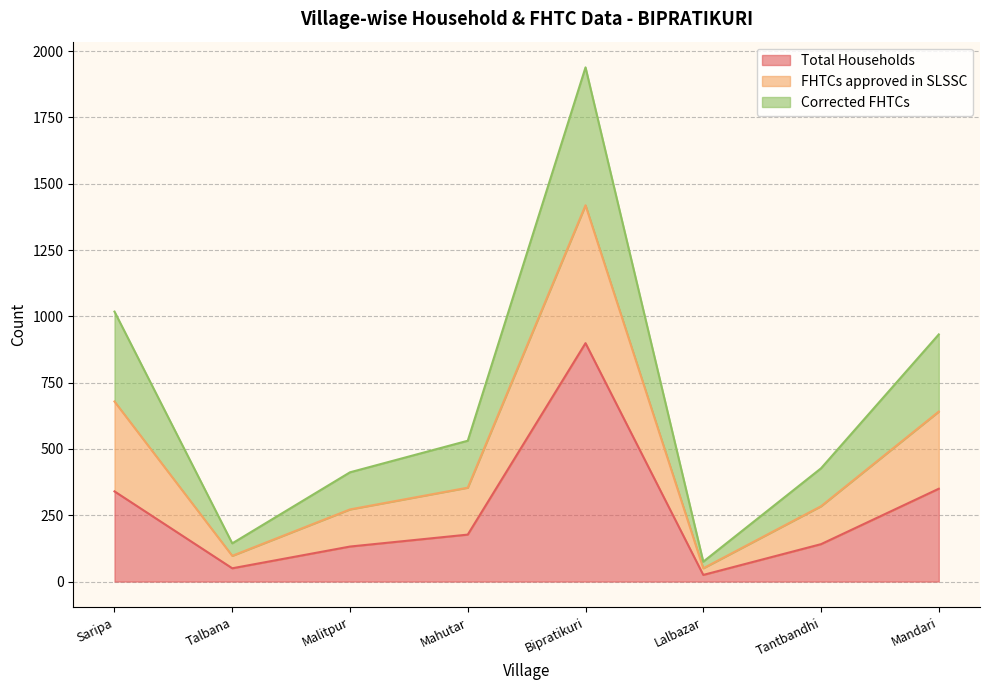

List the labels in order of FHTCs approved in SLSSC value, smallest first.

Lalbazar, Talbana, Malitpur, Tantbandhi, Mahutar, Mandari, Saripa, Bipratikuri